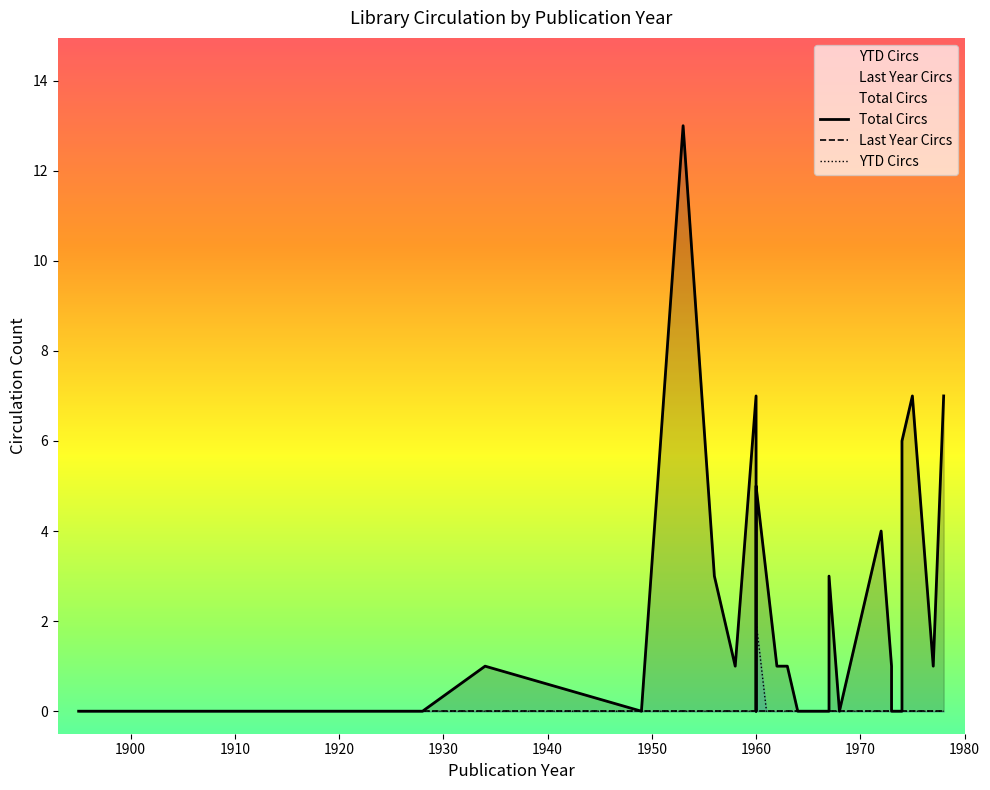

What is the label of the 21st point from the left?

1960